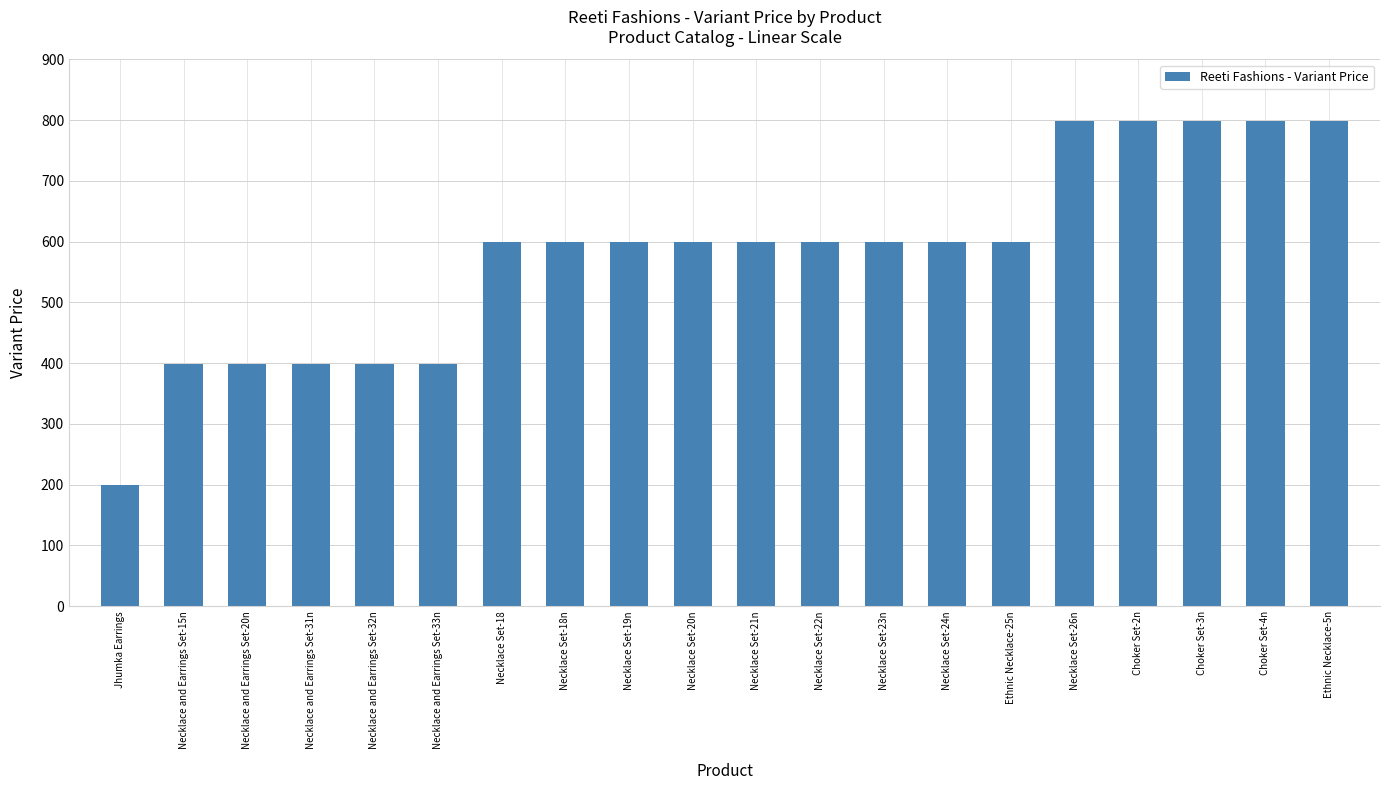

What position from the right is Necklace and Earrings Set-31n?

17